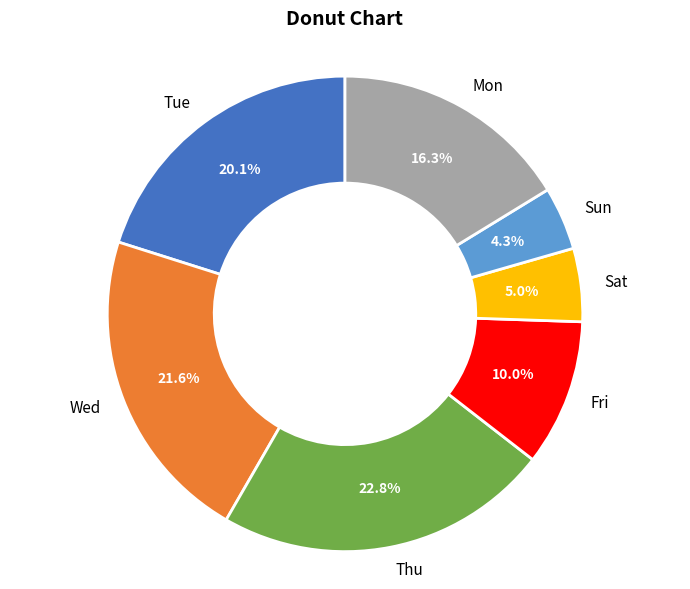

What portion of the pie excludes Mon?

83.7%